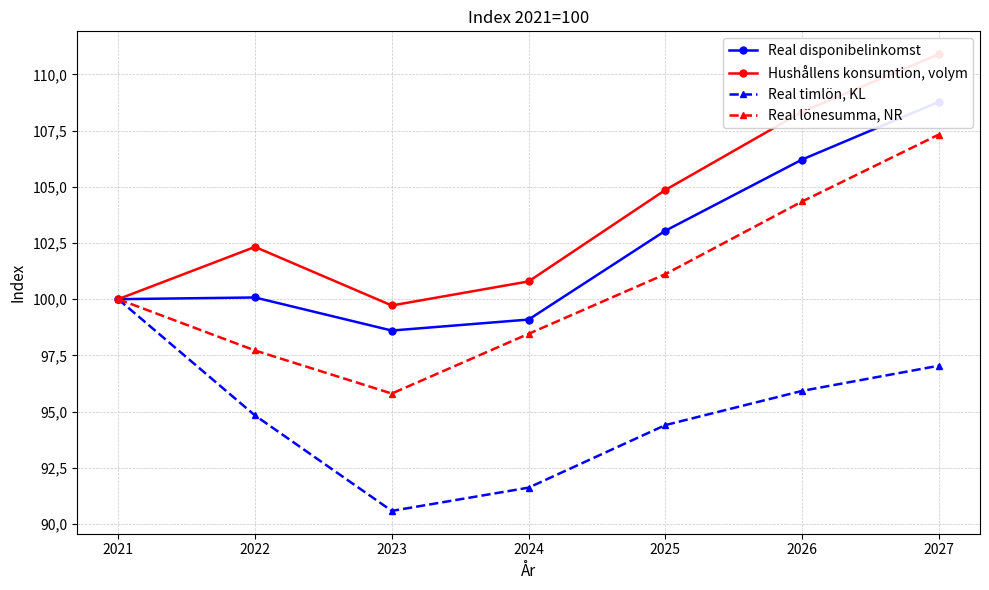

Rank the series by their maximum value, from highest to lowest.

Hushållens konsumtion, volym, Real disponibelinkomst, Real lönesumma, NR, Real timlön, KL